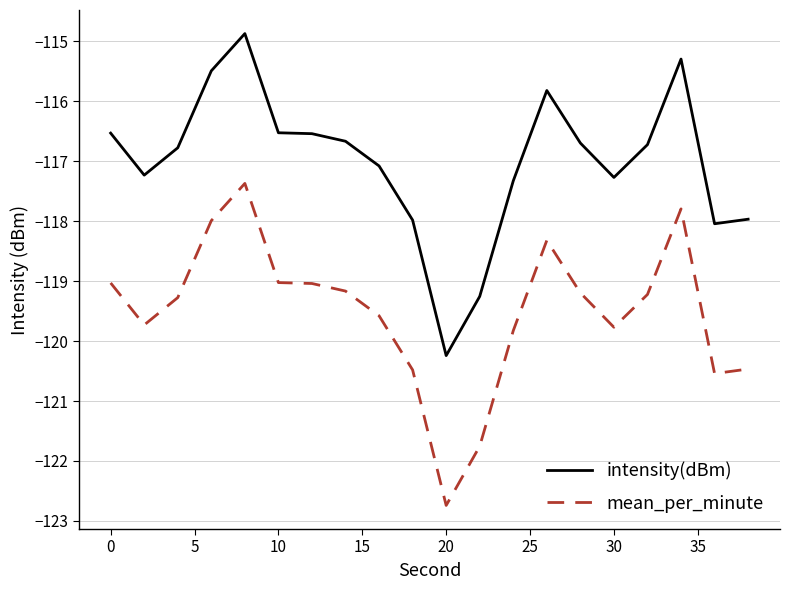

How many lines are shown in the chart?

2